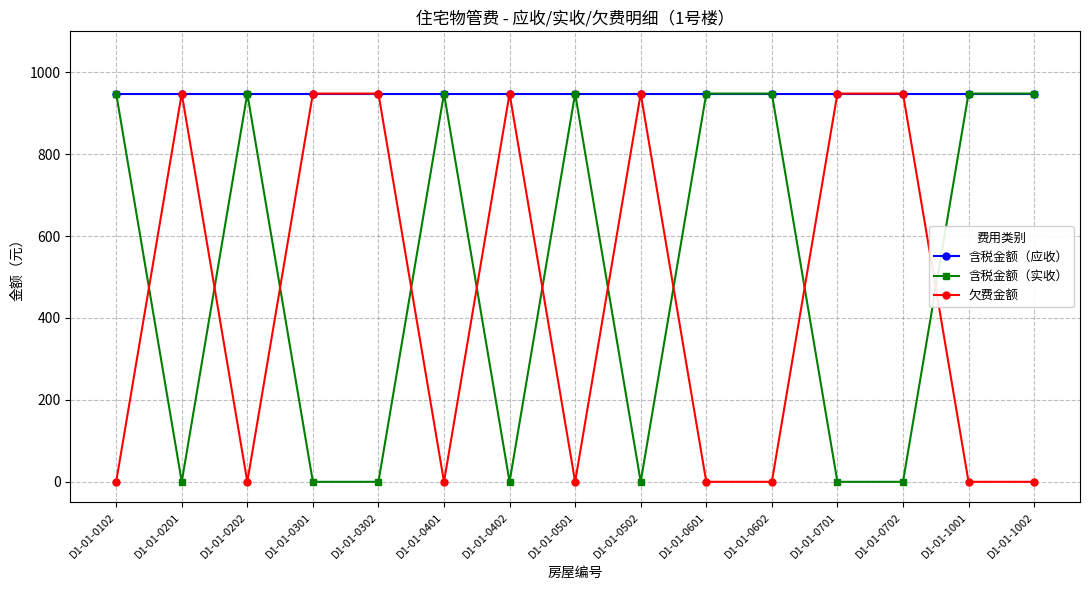

What is the spread (max minus min) of values at D1-01-0402?

948.0